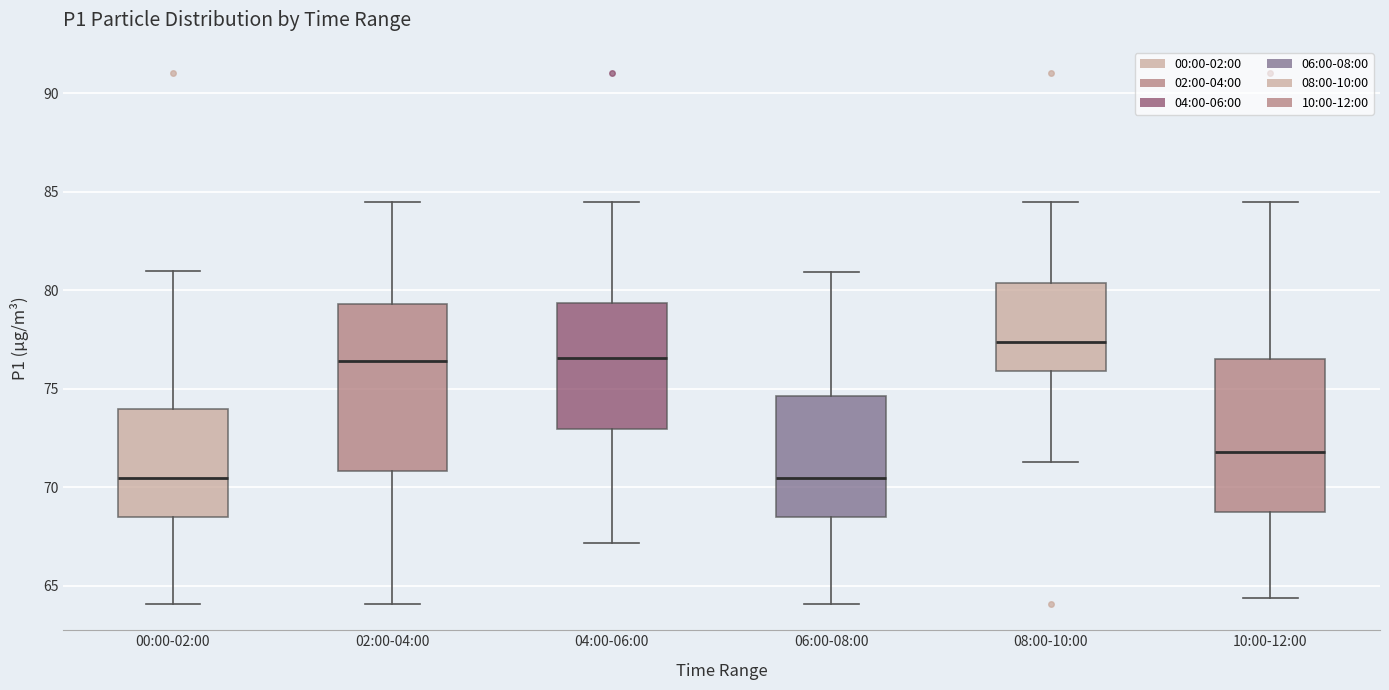

Where does the median line of the box for 08:00-10:00 sit on the y-axis? The values are not printed on the chart, so give them approximately, as read against the axis.

77.5